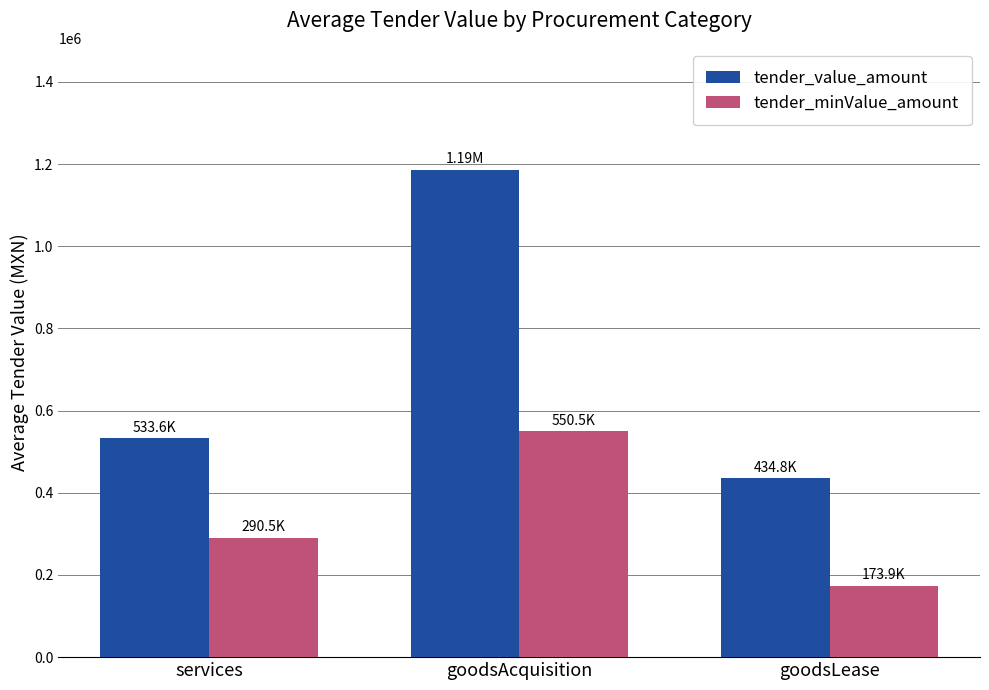

How many groups of bars are there?

3